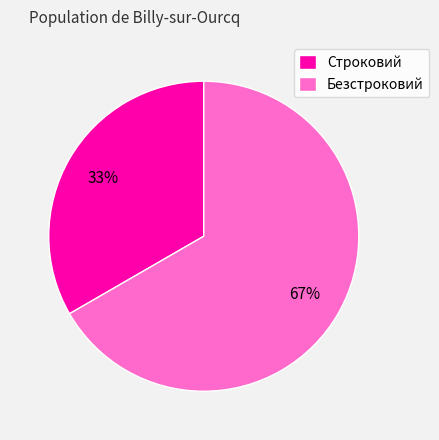

To the nearest percent, what is the average slice percentage?

50%